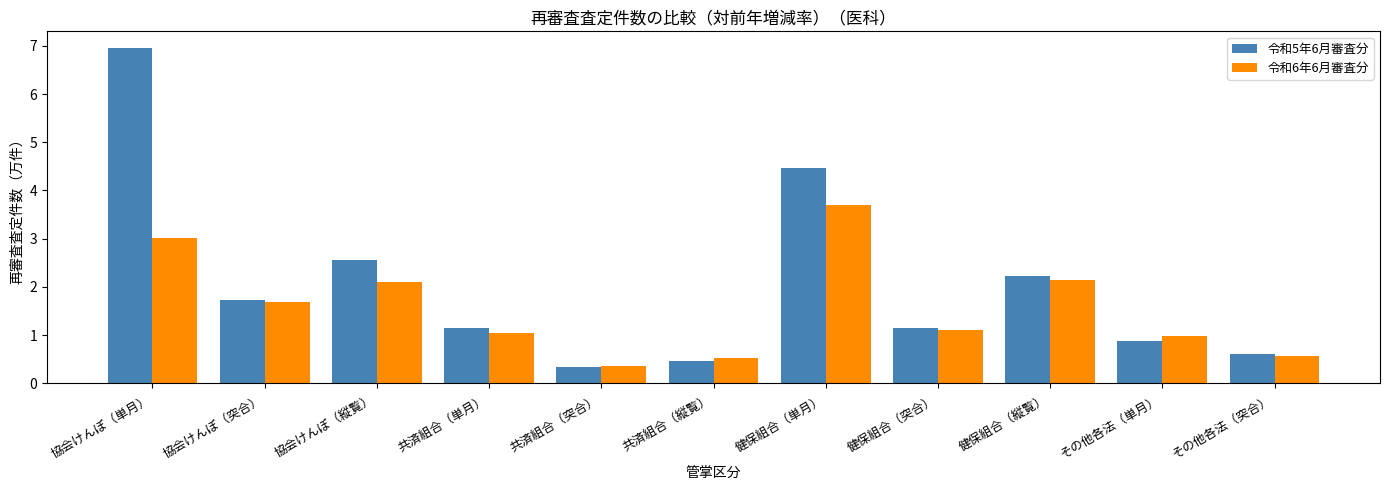

What is the maximum value shown in the chart?

7.0